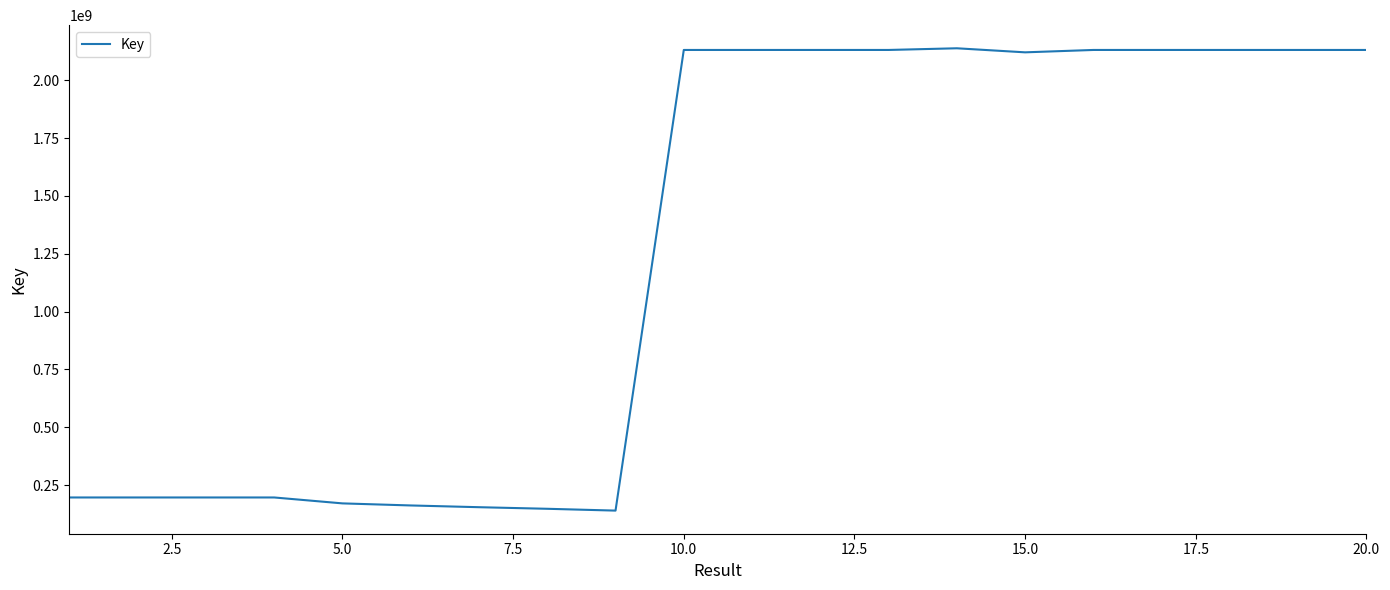

What is the smallest value displayed?

140423769